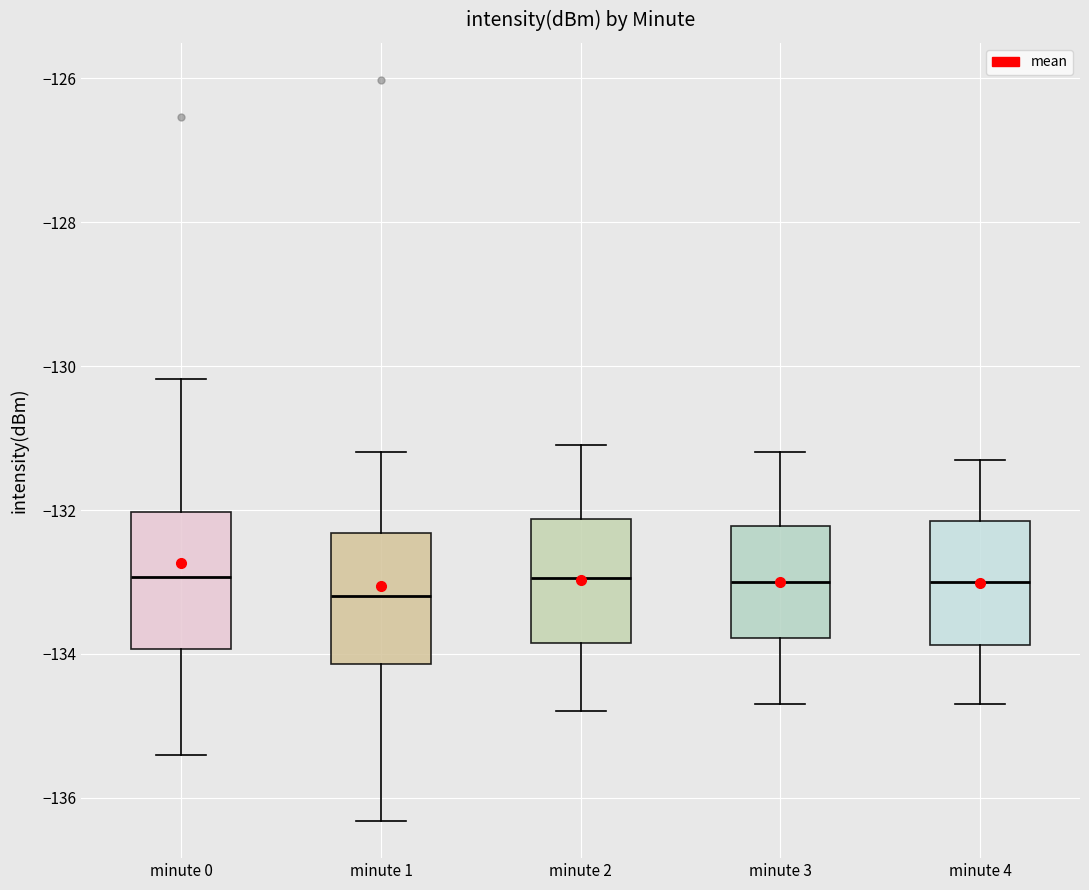

Reading left to right, transcribe this box plot: for each box, give where its median line is, the range the box spans, and where its two whiskers end, as read against the y-axis. The values are not printed on the chart, so give them approximately, as read against the axis.

minute 0: median -133.0, box -134.0 to -132.0, whiskers -135.4 to -130.2
minute 1: median -133.2, box -134.2 to -132.4, whiskers -136.4 to -131.2
minute 2: median -133.0, box -133.8 to -132.2, whiskers -134.8 to -131.0
minute 3: median -133.0, box -133.8 to -132.2, whiskers -134.6 to -131.2
minute 4: median -133.0, box -133.8 to -132.2, whiskers -134.6 to -131.2